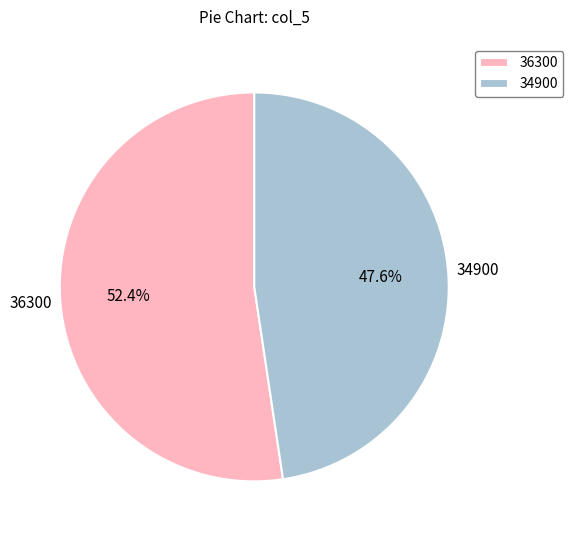

Does any single category account for the majority?

Yes